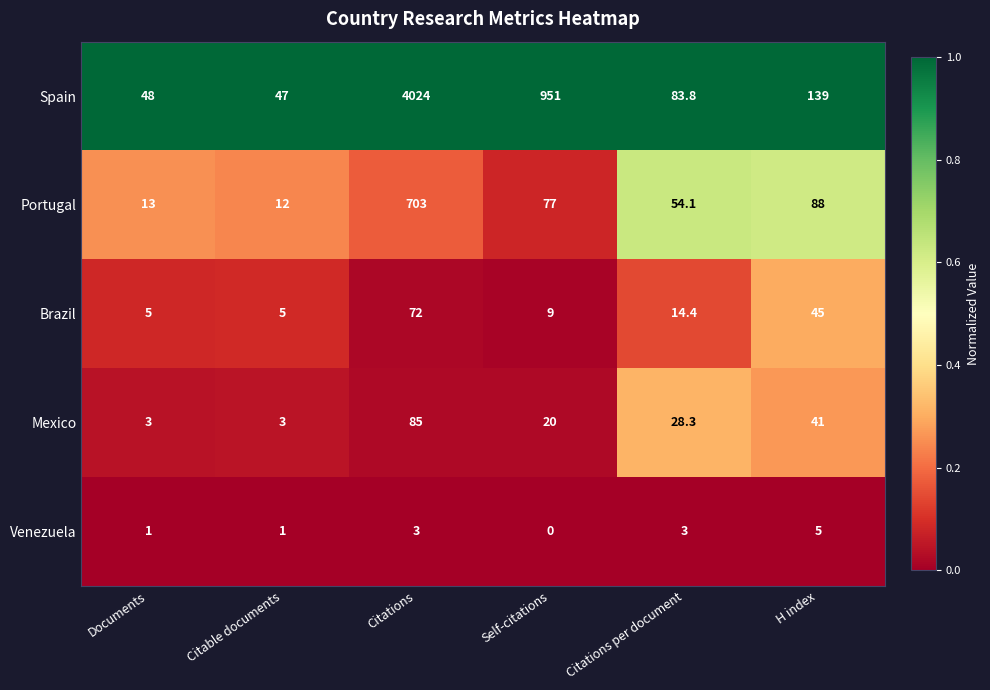

Reading left to right, what are all the values shown in this chart?

Spain: 48.0	47.0	4024.0	951.0	83.8	139.0
Portugal: 13.0	12.0	703.0	77.0	54.1	88.0
Brazil: 5.0	5.0	72.0	9.0	14.4	45.0
Mexico: 3.0	3.0	85.0	20.0	28.3	41.0
Venezuela: 1.0	1.0	3.0	0.0	3.0	5.0